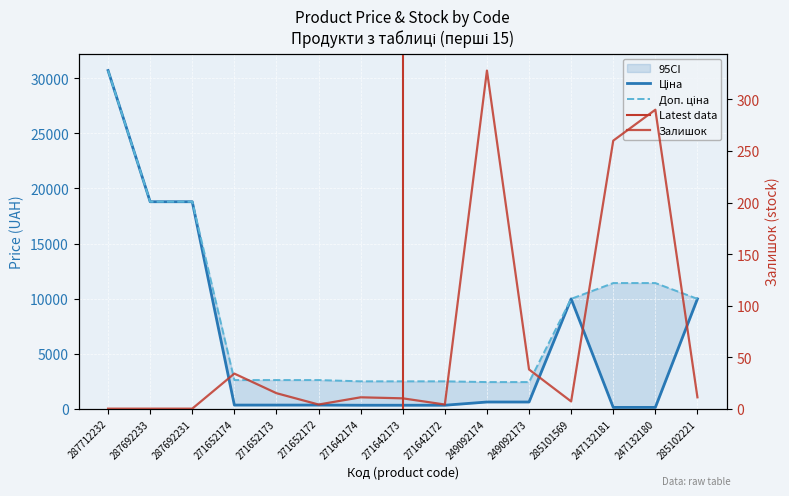

The Залишок series shows 34.0 at 271652174. True or false?

True